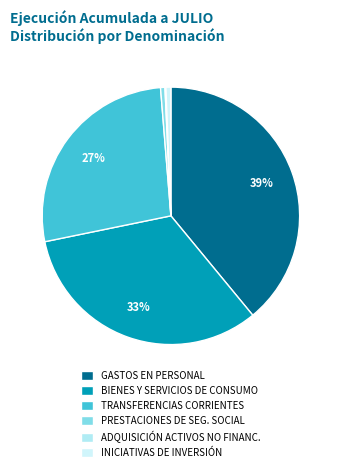

How many slices are in this pie chart?

6